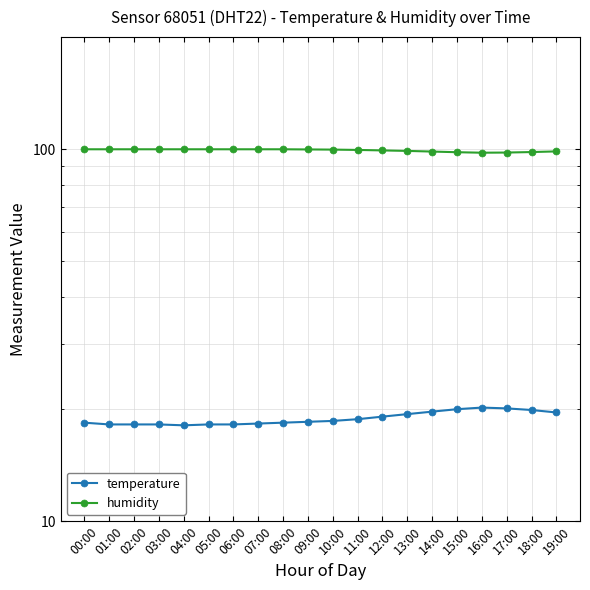

True or false: temperature and humidity intersect in this chart.

False